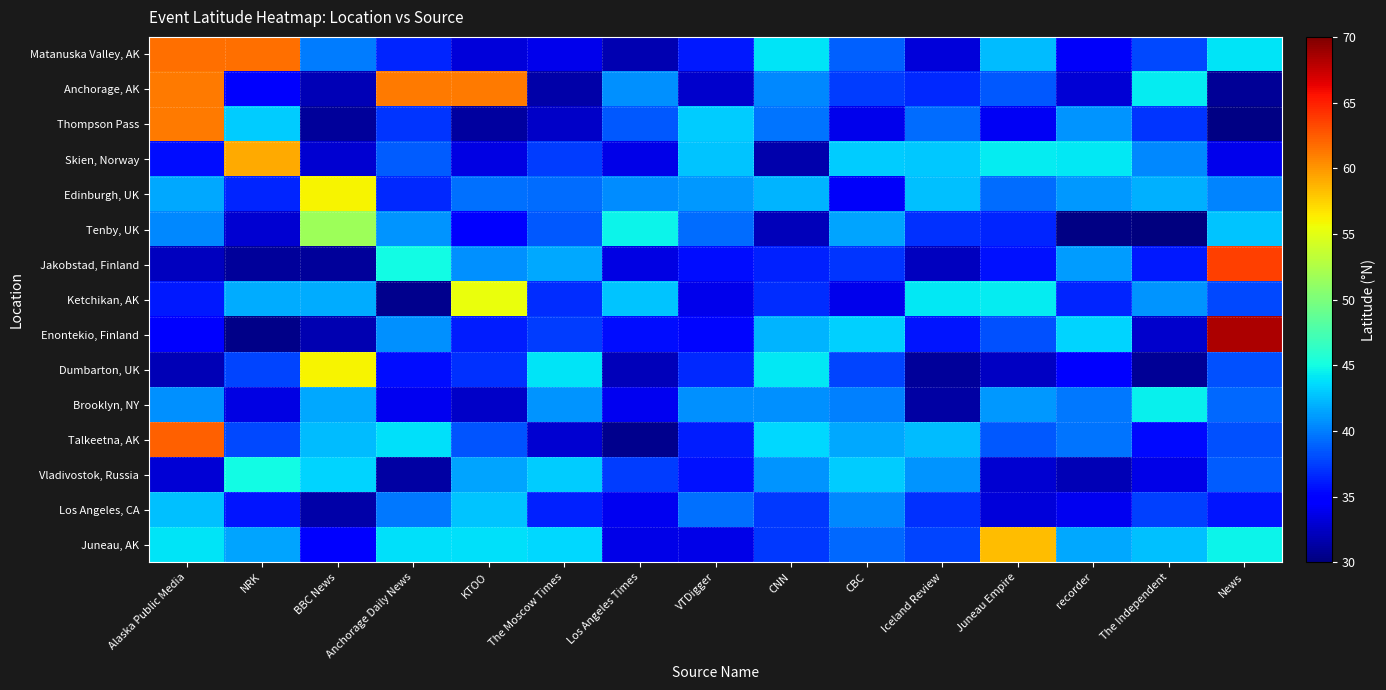

How many distinct data groups are displayed?

15